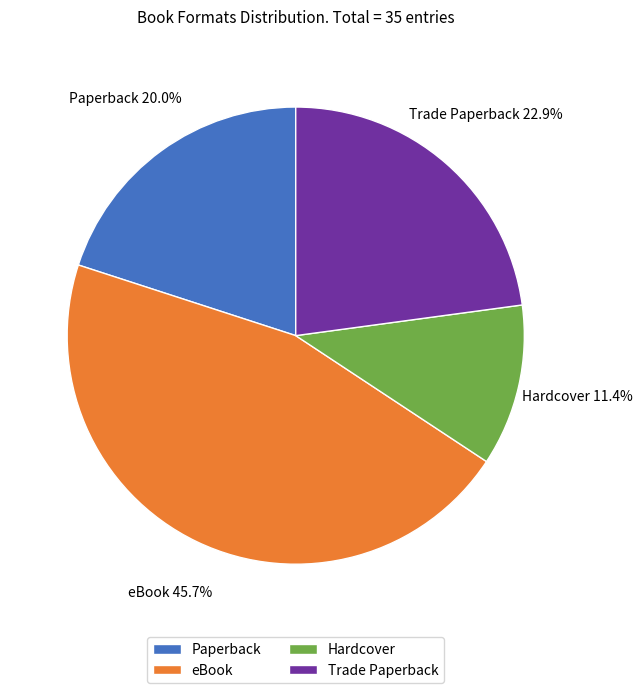

How many segments does this pie chart have?

4